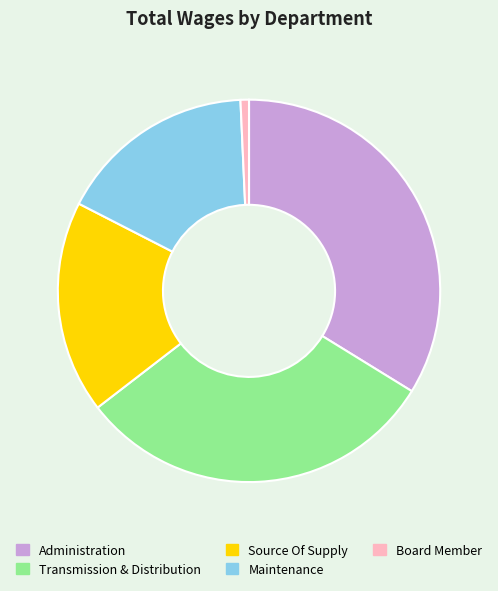

The Administration slice represents 25% of the pie. True or false?

False